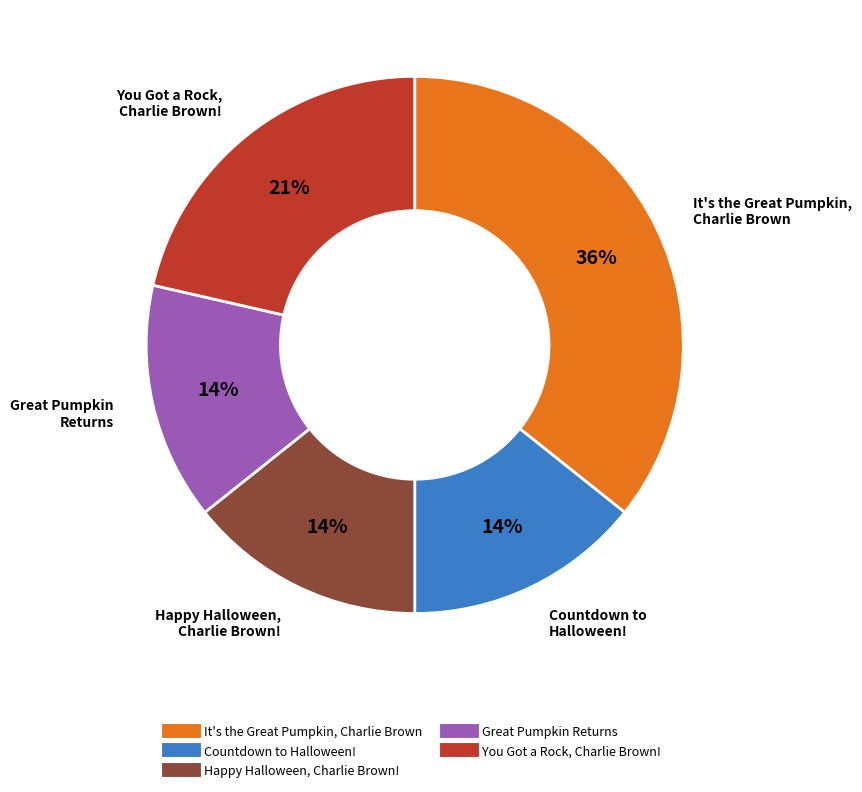

Which category has the biggest portion of the pie?

It's the Great Pumpkin, Charlie Brown